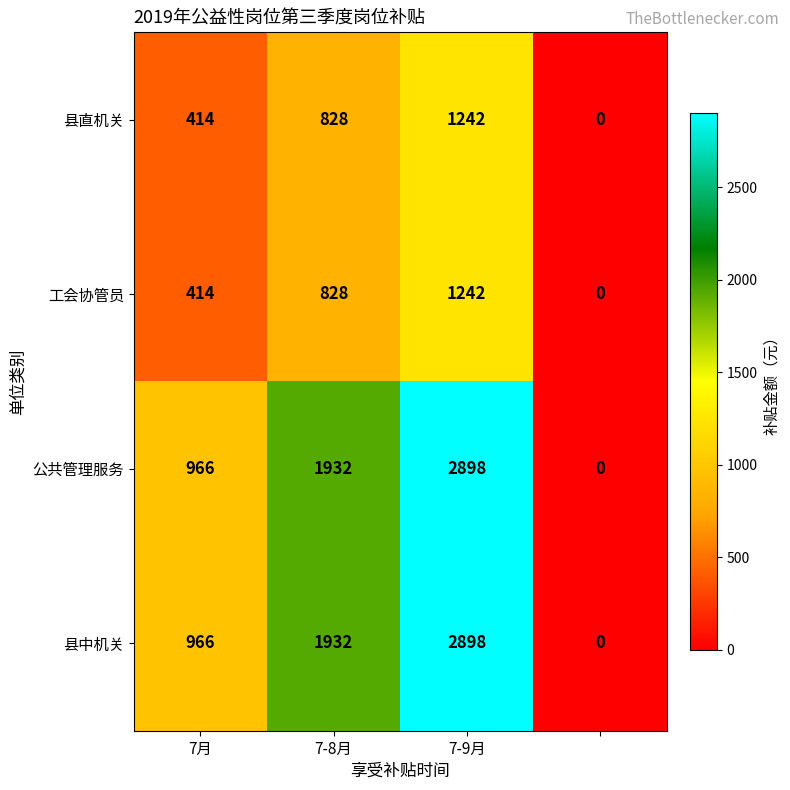

What is the difference between the maximum and second lowest values in the 公共管理服务 series?

1932